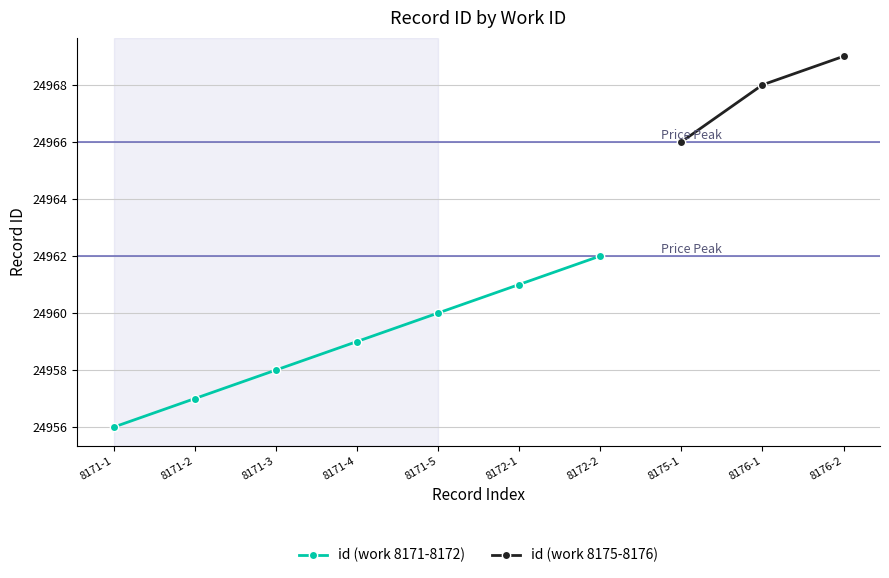

What is the label of the 7th point from the right?

8171-4